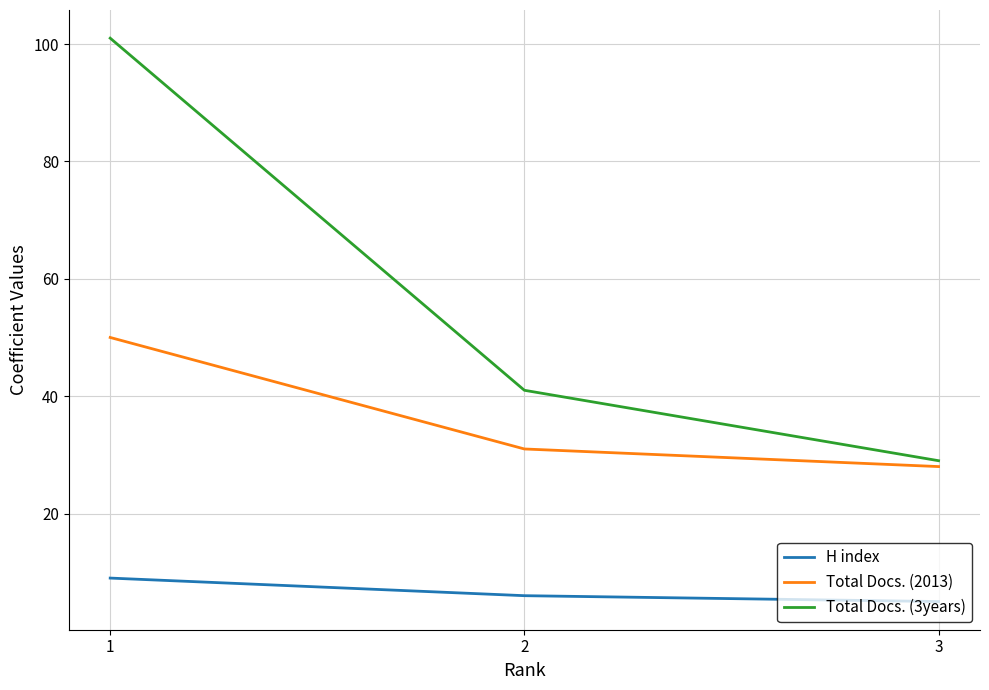

Rank the series at 1 from highest to lowest value.

Total Docs. (3years), Total Docs. (2013), H index